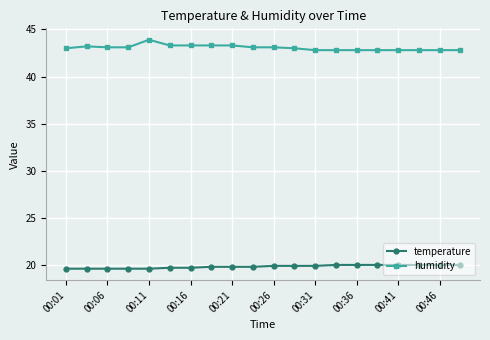

What is the maximum value for humidity?

43.9